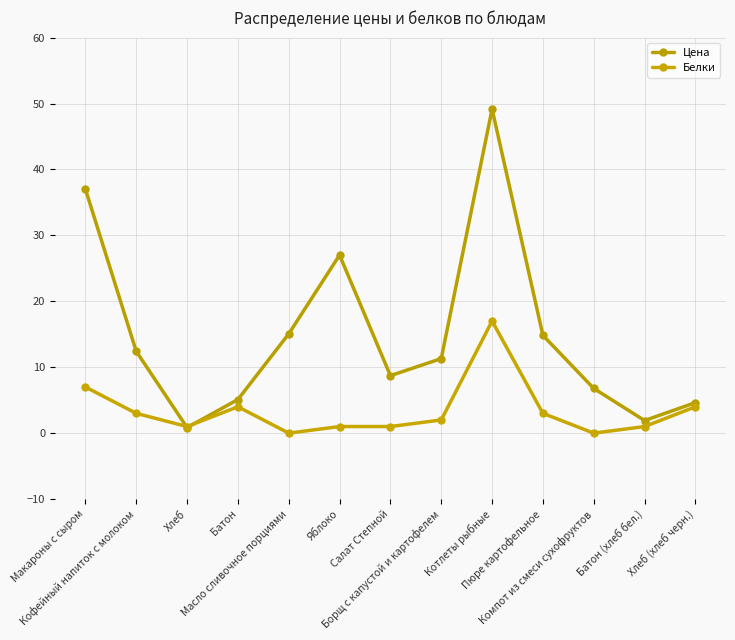

What is the difference between the highest and lowest values at Хлеб?

0.2